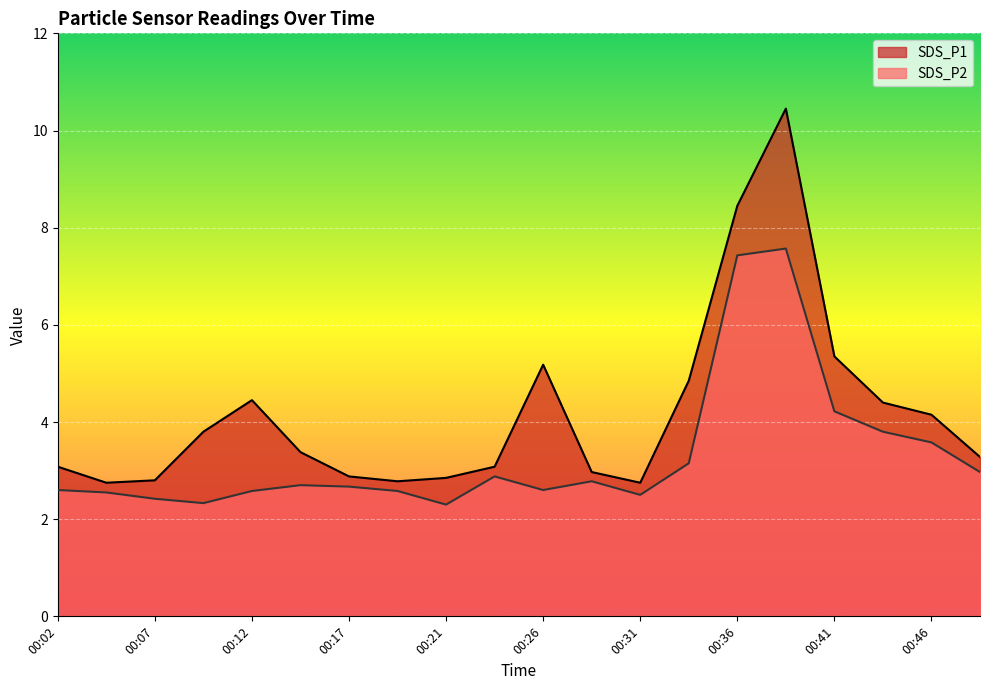

At which category does SDS_P1 reach its first local valley?

00:04